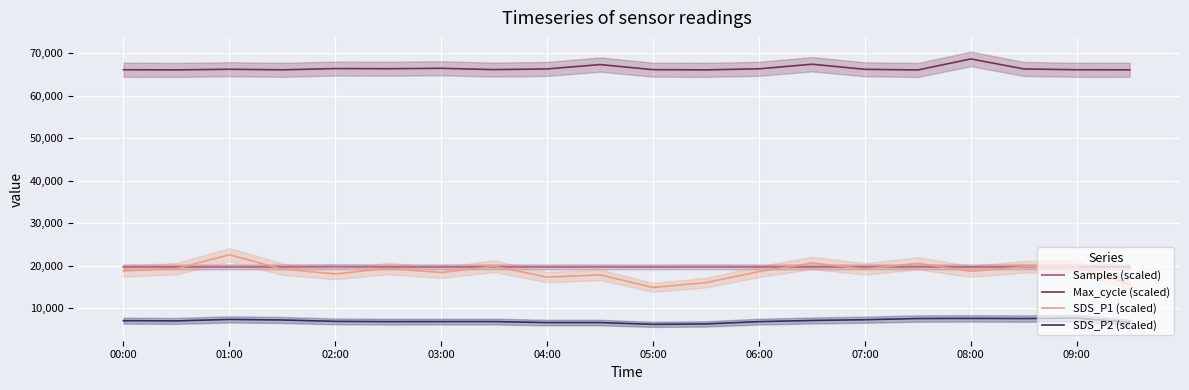

True or false: Samples (scaled) and Max_cycle (scaled) intersect in this chart.

False